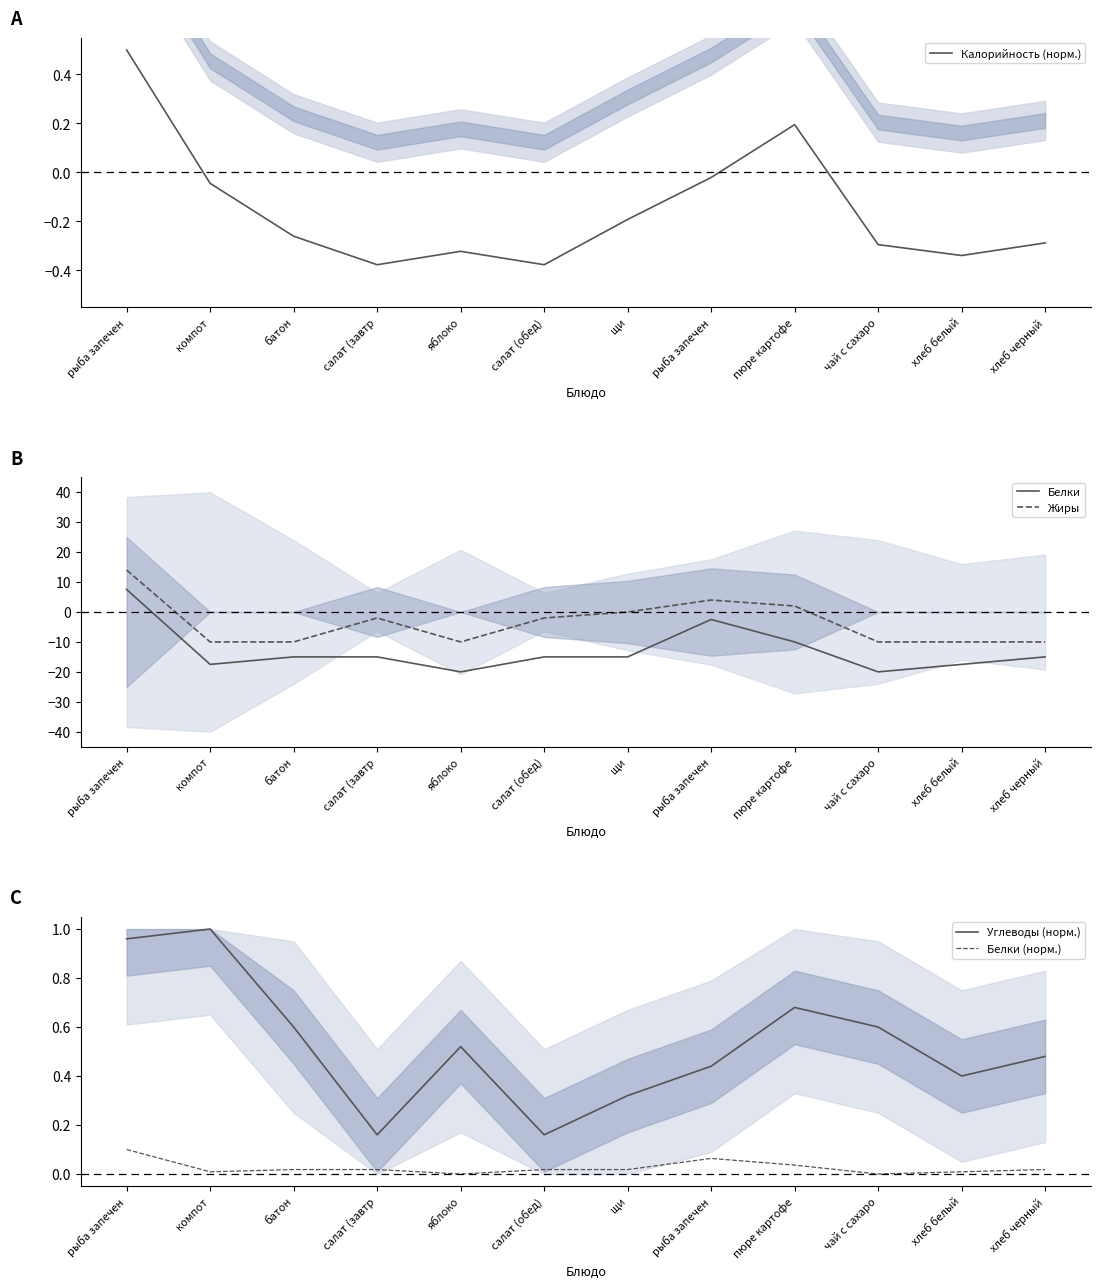

Reading left to right, list all the values displayed in this chart.

Калорийность (норм.): 0.5	-0.0	-0.3	-0.4	-0.3	-0.4	-0.2	-0.0	0.2	-0.3	-0.3	-0.3
Белки: 7.5	-17.5	-15.0	-15.0	-20.0	-15.0	-15.0	-2.5	-10.0	-20.0	-17.5	-15.0
Жиры: 14.0	-10.0	-10.0	-2.0	-10.0	-2.0	0.0	4.0	2.0	-10.0	-10.0	-10.0
Углеводы (норм.): 1.0	1.0	0.6	0.2	0.5	0.2	0.3	0.4	0.7	0.6	0.4	0.5
Белки (норм.): 0.1	0.0	0.0	0.0	0.0	0.0	0.0	0.1	0.0	0.0	0.0	0.0